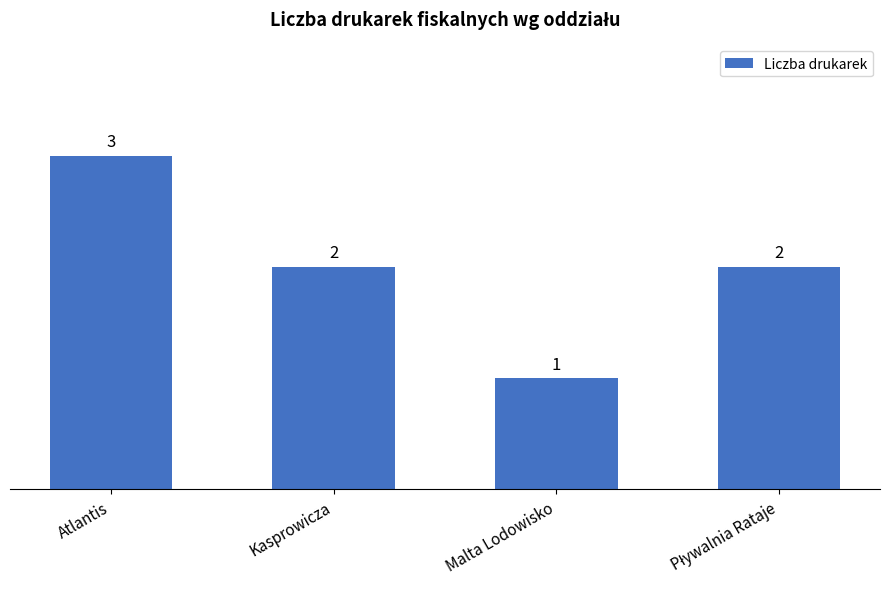

Which category has the lowest value across all series?

Malta Lodowisko